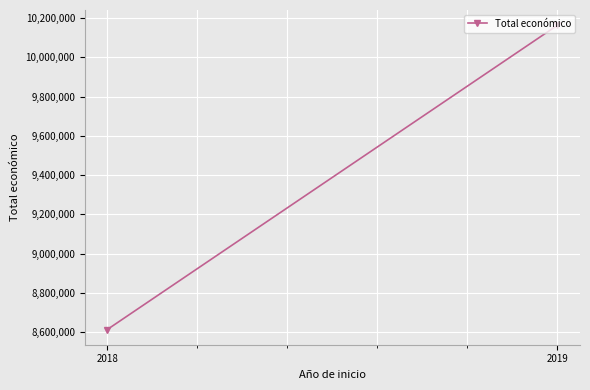

Reading right to left, what are all the values shown in this chart?

2019=10164063	2018=8612629